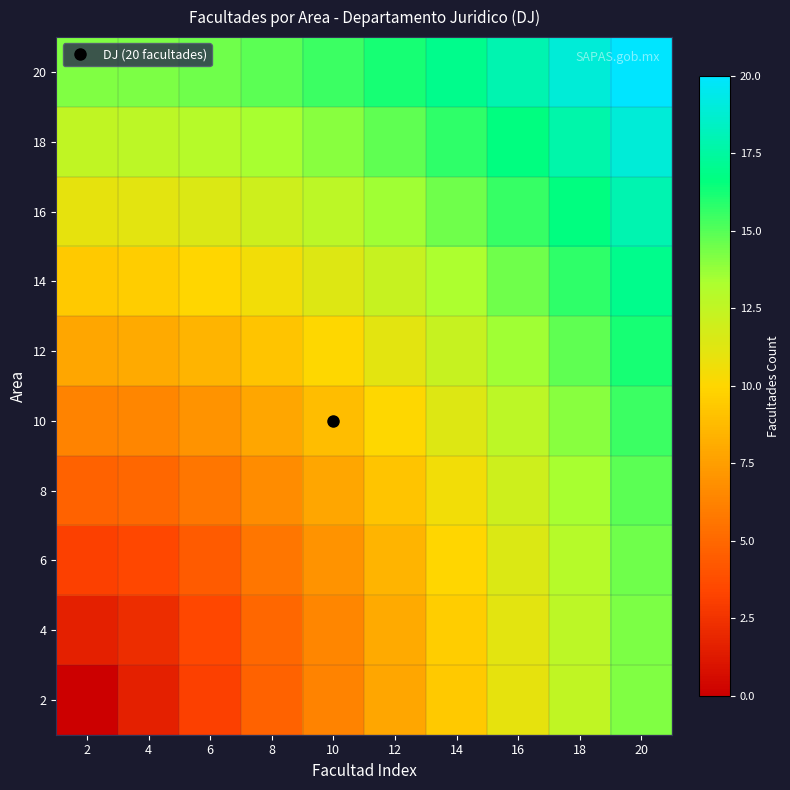

Reading left to right, list all the values displayed in this chart.

2: 2=0.0	4=1.6	6=3.1	8=4.7	10=6.3	12=7.9	14=9.4	16=11.0	18=12.6	20=14.1
4: 2=1.6	4=2.2	6=3.5	8=5.0	10=6.5	12=8.0	14=9.6	16=11.1	18=12.7	20=14.2
6: 2=3.1	4=3.5	6=4.4	8=5.7	10=7.0	12=8.5	14=9.9	16=11.4	18=13.0	20=14.5
8: 2=4.7	4=5.0	6=5.7	8=6.7	10=7.9	12=9.2	14=10.5	16=12.0	18=13.4	20=14.9
10: 2=6.3	4=6.5	6=7.0	8=7.9	10=8.9	12=10.1	14=11.3	16=12.7	18=14.1	20=15.5
12: 2=7.9	4=8.0	6=8.5	8=9.2	10=10.1	12=11.1	14=12.3	16=13.5	18=14.8	20=16.2
14: 2=9.4	4=9.6	6=9.9	8=10.5	10=11.3	12=12.3	14=13.3	16=14.5	18=15.7	20=17.0
16: 2=11.0	4=11.1	6=11.4	8=12.0	10=12.7	12=13.5	14=14.5	16=15.6	18=16.7	20=17.9
18: 2=12.6	4=12.7	6=13.0	8=13.4	10=14.1	12=14.8	14=15.7	16=16.7	18=17.8	20=18.9
20: 2=14.1	4=14.2	6=14.5	8=14.9	10=15.5	12=16.2	14=17.0	16=17.9	18=18.9	20=20.0